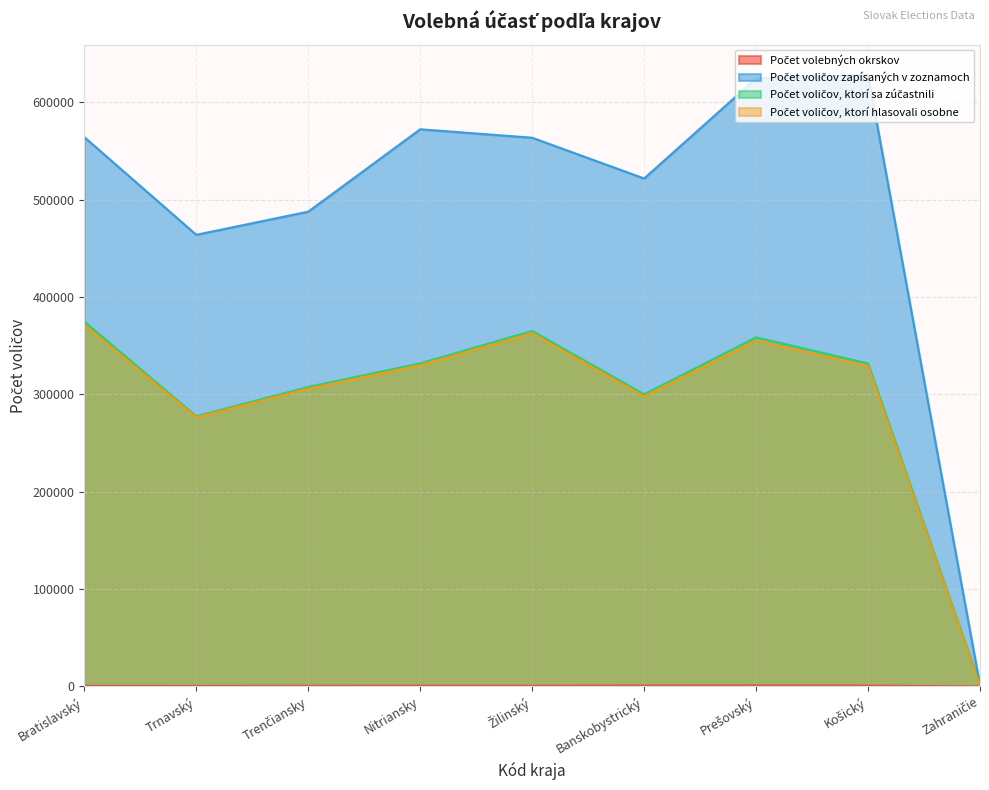

What is the difference between the second highest and minimum values in the Počet voličov, ktorí hlasovali osobne series?

362848